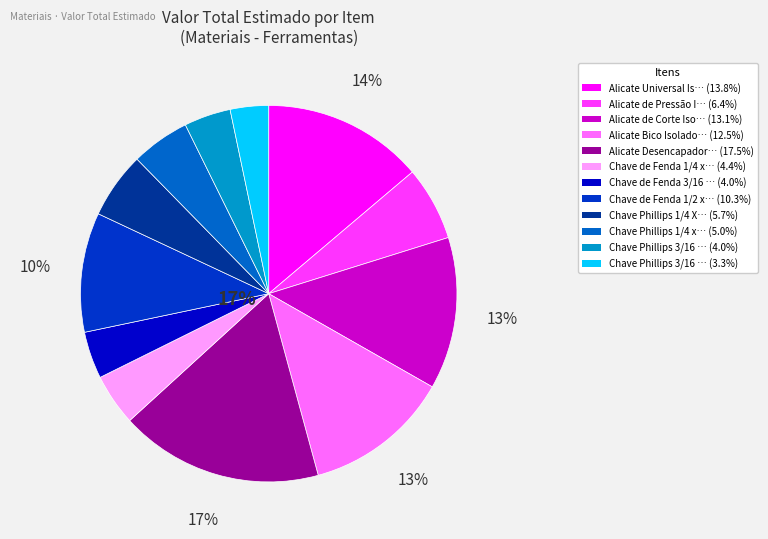

Which category has the smallest portion of the pie?

Chave Phillips 3/16 x 3 Pol.